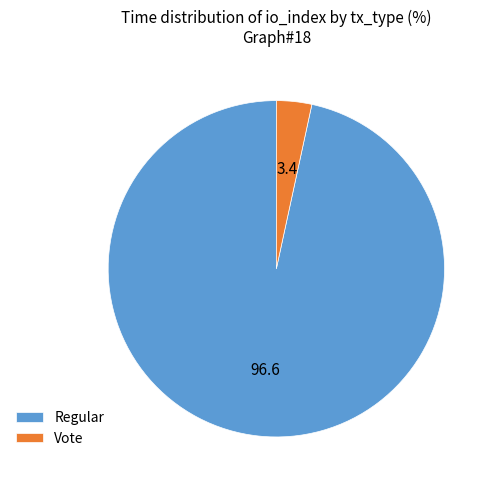

Between Regular and Vote, which is larger?

Regular